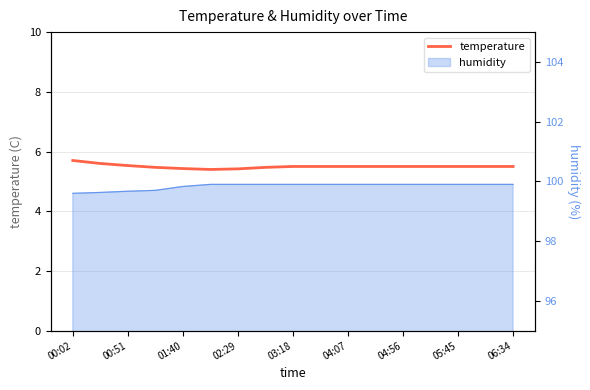

What is the label of the 1st point from the left?

00:02